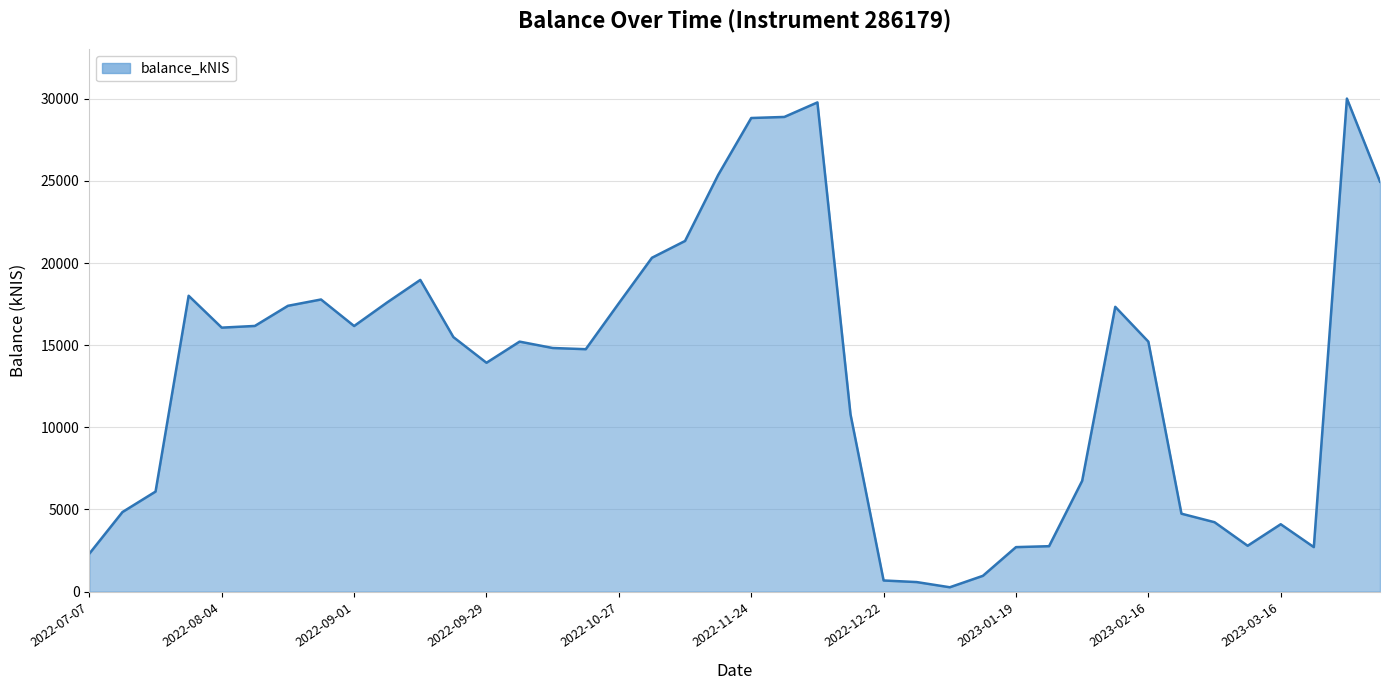

What is the difference between the maximum and minimum values?

29750.5